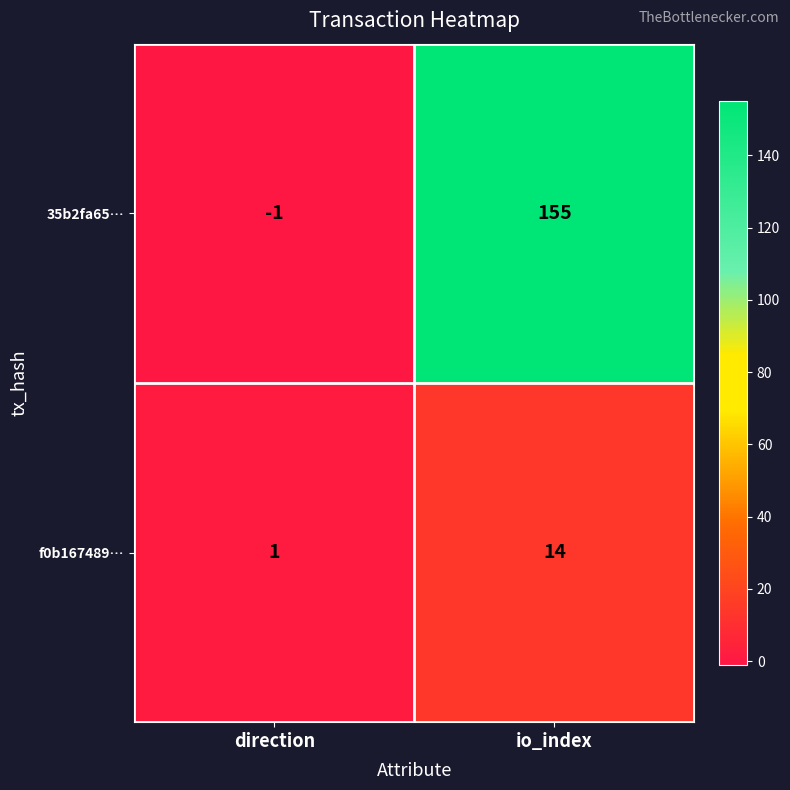

What is the difference between the maximum and minimum values in the f0b167489… series?

13